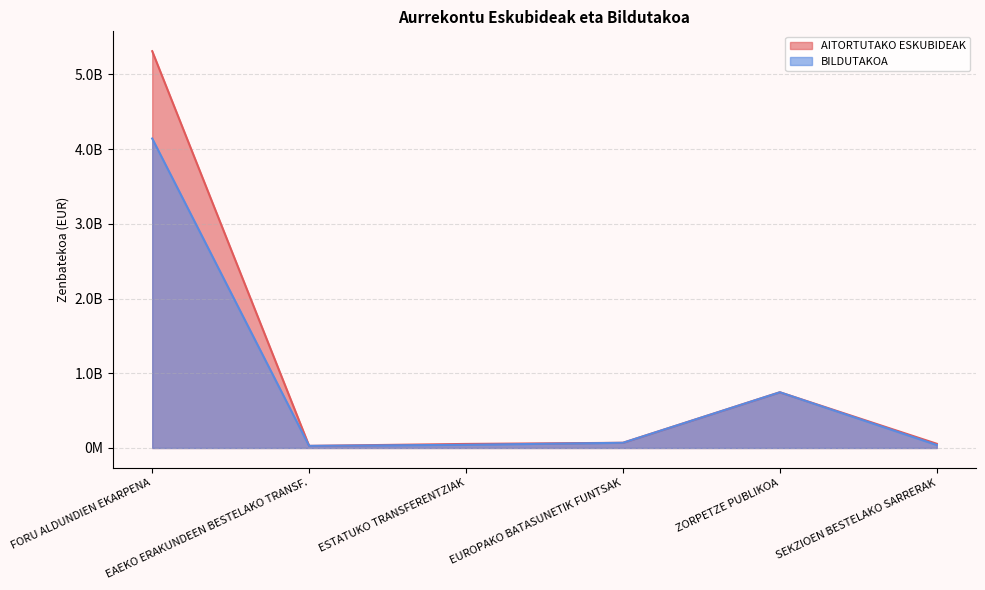

How many lines are shown in the chart?

2